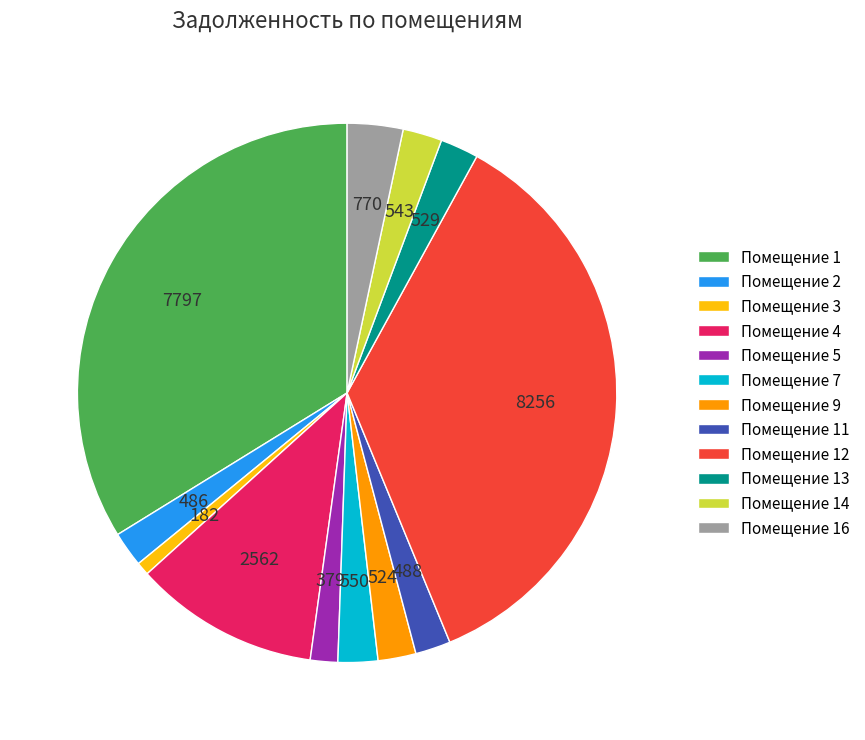

What is the largest slice in the pie chart?

Помещение 12